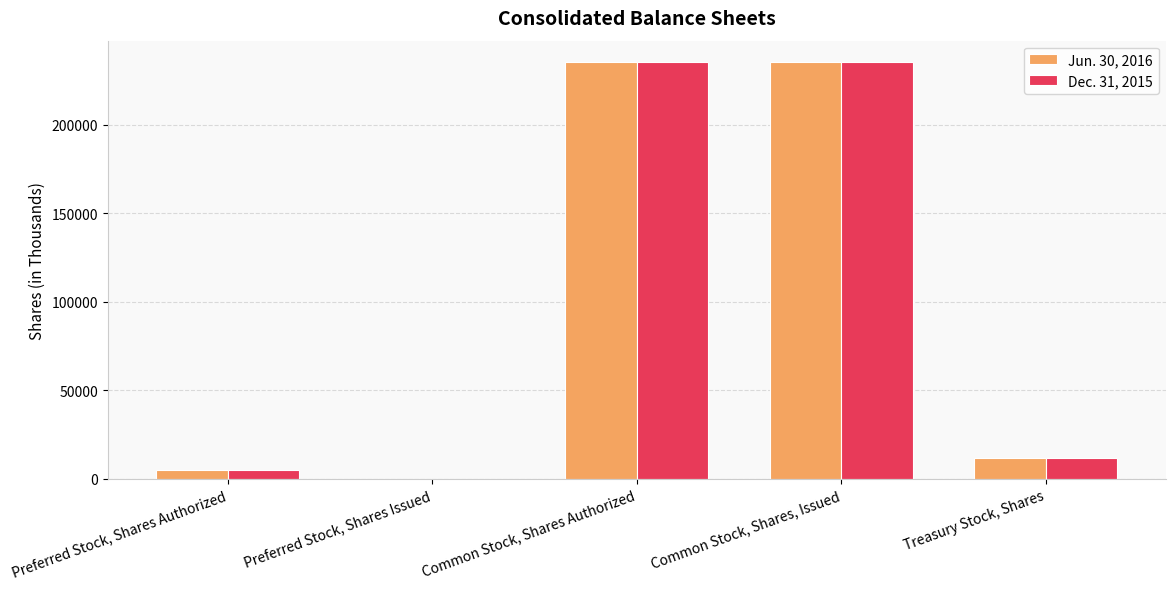

What is the total value across all series at Treasury Stock, Shares?

23406